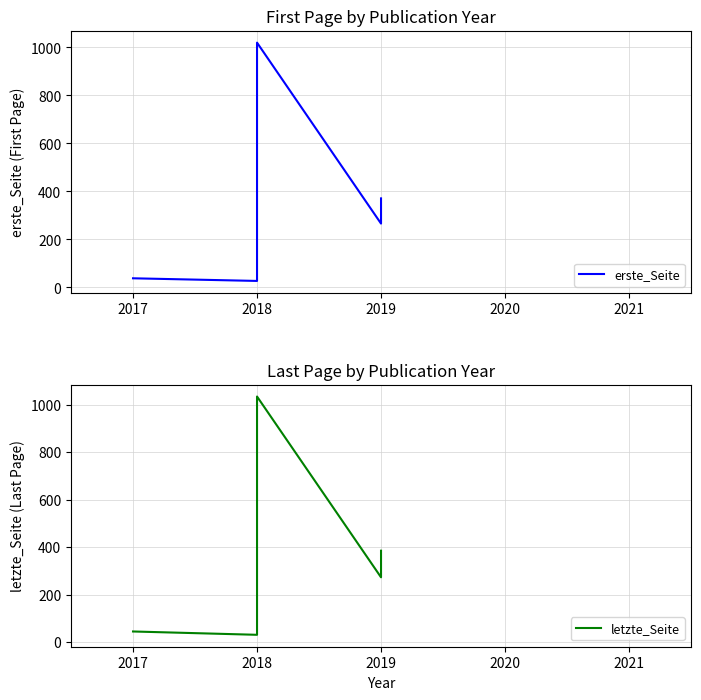

Where does the letzte_Seite series first go above 273?

2018